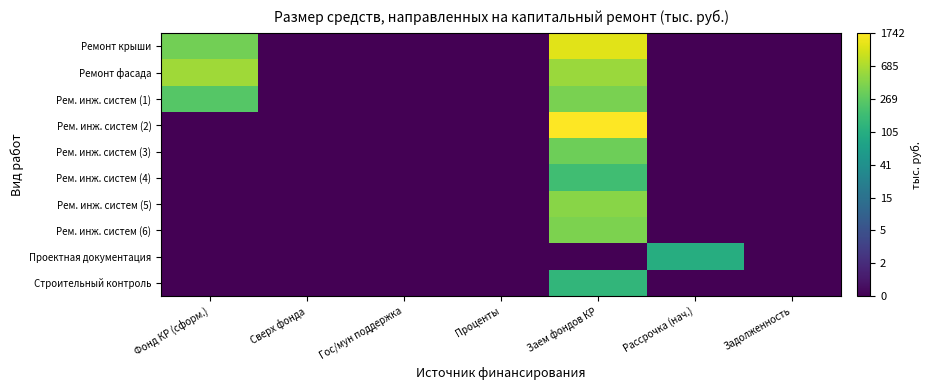

Reading left to right, what are all the values shown in this chart?

Ремонт крыши: Фонд КР (сформ.)=5.9	Сверх фонда=0.0	Гос/мун поддержка=0.0	Проценты=0.0	Заем фондов КР=7.1	Рассрочка (нач.)=0.0	Задолженность=0.0
Ремонт фасада: Фонд КР (сформ.)=6.4	Сверх фонда=0.0	Гос/мун поддержка=0.0	Проценты=0.0	Заем фондов КР=6.4	Рассрочка (нач.)=0.0	Задолженность=0.0
Рем. инж. систем (1): Фонд КР (сформ.)=5.5	Сверх фонда=0.0	Гос/мун поддержка=0.0	Проценты=0.0	Заем фондов КР=6.0	Рассрочка (нач.)=0.0	Задолженность=0.0
Рем. инж. систем (2): Фонд КР (сформ.)=0.0	Сверх фонда=0.0	Гос/мун поддержка=0.0	Проценты=0.0	Заем фондов КР=7.5	Рассрочка (нач.)=0.0	Задолженность=0.0
Рем. инж. систем (3): Фонд КР (сформ.)=0.0	Сверх фонда=0.0	Гос/мун поддержка=0.0	Проценты=0.0	Заем фондов КР=5.8	Рассрочка (нач.)=0.0	Задолженность=0.0
Рем. инж. систем (4): Фонд КР (сформ.)=0.0	Сверх фонда=0.0	Гос/мун поддержка=0.0	Проценты=0.0	Заем фондов КР=5.2	Рассрочка (нач.)=0.0	Задолженность=0.0
Рем. инж. систем (5): Фонд КР (сформ.)=0.0	Сверх фонда=0.0	Гос/мун поддержка=0.0	Проценты=0.0	Заем фондов КР=6.1	Рассрочка (нач.)=0.0	Задолженность=0.0
Рем. инж. систем (6): Фонд КР (сформ.)=0.0	Сверх фонда=0.0	Гос/мун поддержка=0.0	Проценты=0.0	Заем фондов КР=6.0	Рассрочка (нач.)=0.0	Задолженность=0.0
Проектная документация: Фонд КР (сформ.)=0.0	Сверх фонда=0.0	Гос/мун поддержка=0.0	Проценты=0.0	Заем фондов КР=0.0	Рассрочка (нач.)=4.6	Задолженность=0.0
Строительный контроль: Фонд КР (сформ.)=0.0	Сверх фонда=0.0	Гос/мун поддержка=0.0	Проценты=0.0	Заем фондов КР=4.9	Рассрочка (нач.)=0.0	Задолженность=0.0